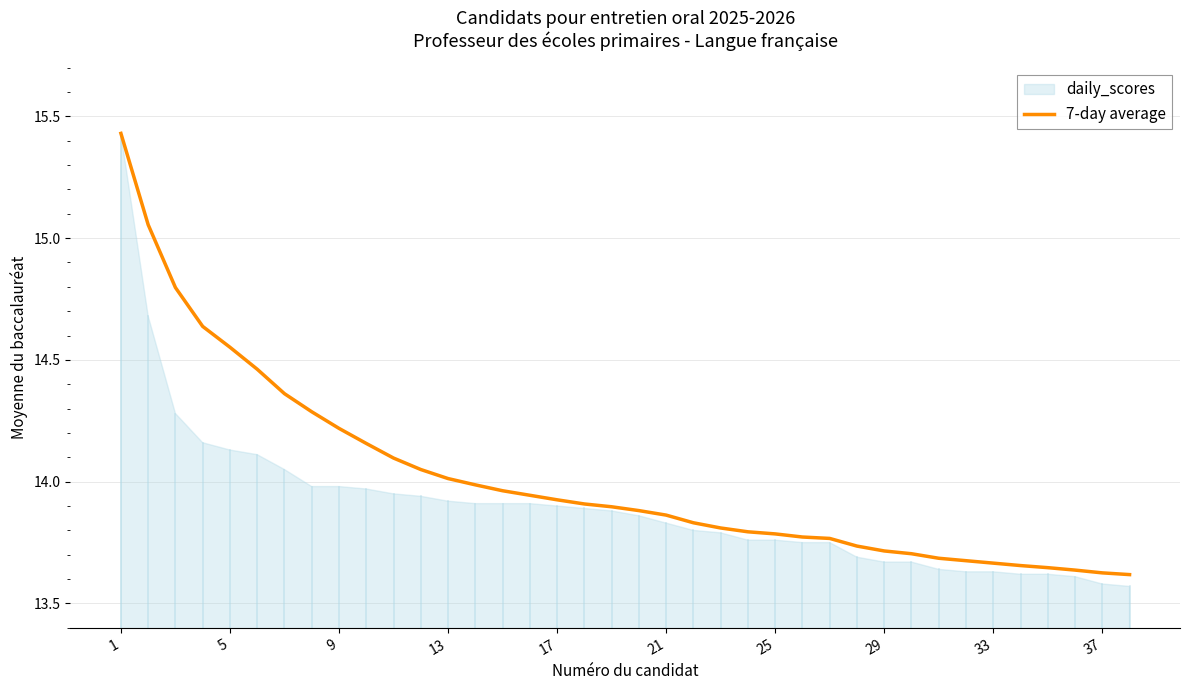

The chart shows a value of 7.3 at 34. True or false?

False